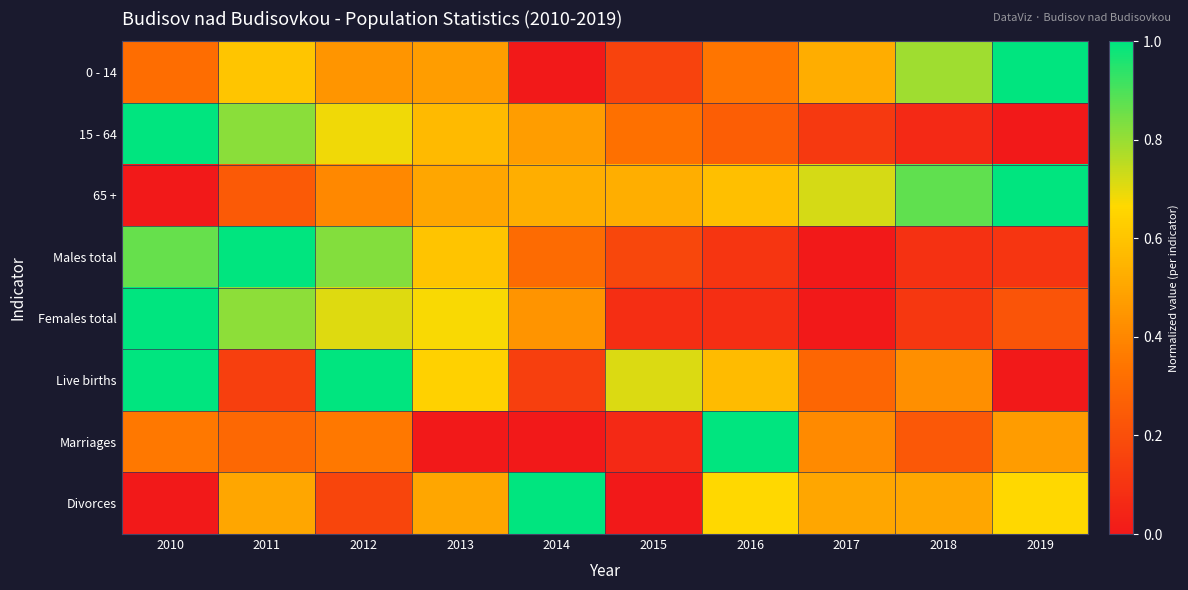

Reading right to left, list all the values displayed in this chart.

0 - 14: 2019=1.0	2018=0.8	2017=0.5	2016=0.3	2015=0.2	2014=0.0	2013=0.5	2012=0.4	2011=0.6	2010=0.3
15 - 64: 2019=0.0	2018=0.1	2017=0.1	2016=0.3	2015=0.3	2014=0.5	2013=0.6	2012=0.7	2011=0.8	2010=1.0
65 +: 2019=1.0	2018=0.9	2017=0.7	2016=0.6	2015=0.5	2014=0.5	2013=0.5	2012=0.4	2011=0.2	2010=0.0
Males total: 2019=0.1	2018=0.1	2017=0.0	2016=0.1	2015=0.2	2014=0.3	2013=0.6	2012=0.8	2011=1.0	2010=0.9
Females total: 2019=0.2	2018=0.1	2017=0.0	2016=0.1	2015=0.1	2014=0.4	2013=0.7	2012=0.7	2011=0.8	2010=1.0
Live births: 2019=0.0	2018=0.4	2017=0.3	2016=0.6	2015=0.7	2014=0.1	2013=0.6	2012=1.0	2011=0.1	2010=1.0
Marriages: 2019=0.5	2018=0.2	2017=0.4	2016=1.0	2015=0.1	2014=0.0	2013=0.0	2012=0.4	2011=0.3	2010=0.4
Divorces: 2019=0.7	2018=0.5	2017=0.5	2016=0.7	2015=0.0	2014=1.0	2013=0.5	2012=0.2	2011=0.5	2010=0.0